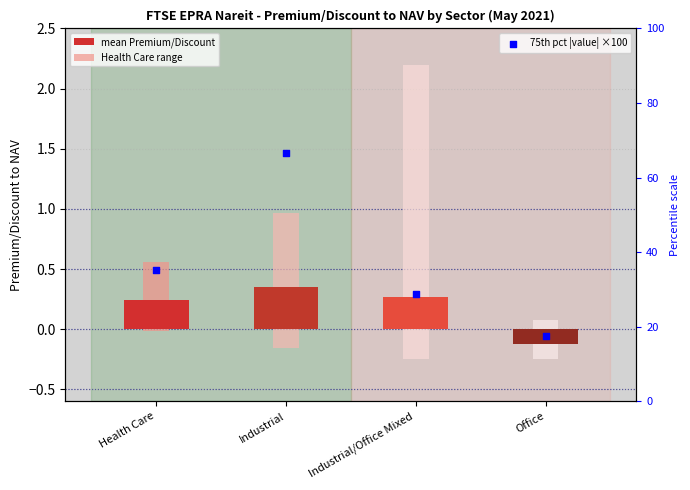

At how many categories does at least one series exceed 54?

1